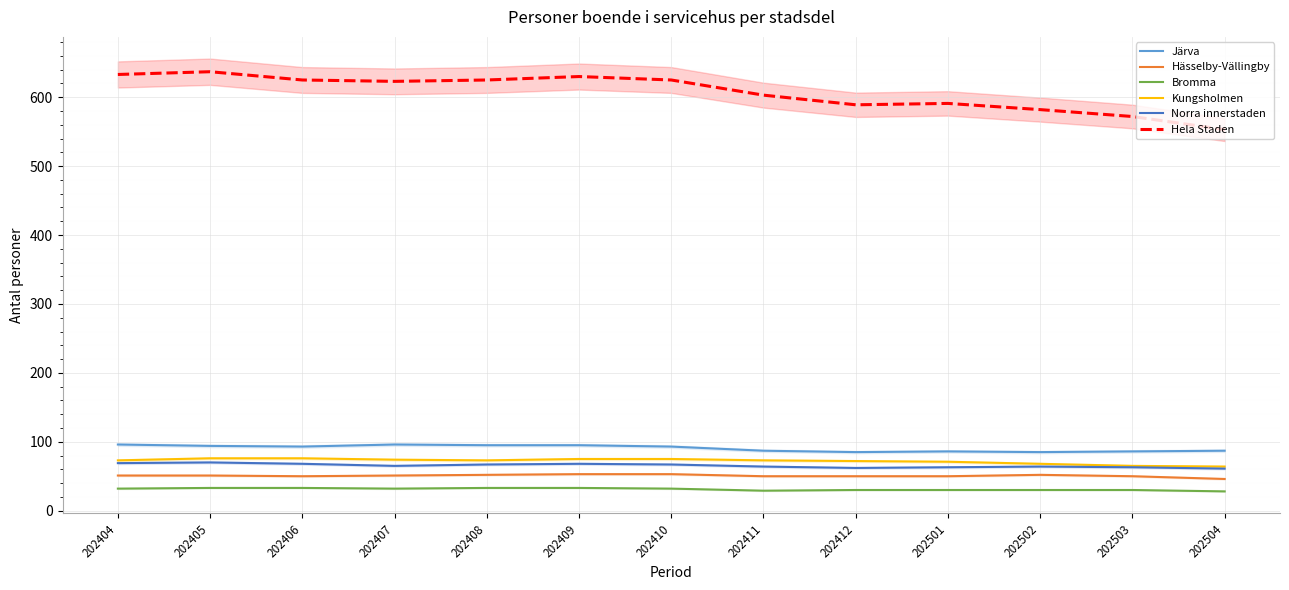

The value of Kungsholmen at 202408 is 96. True or false?

False